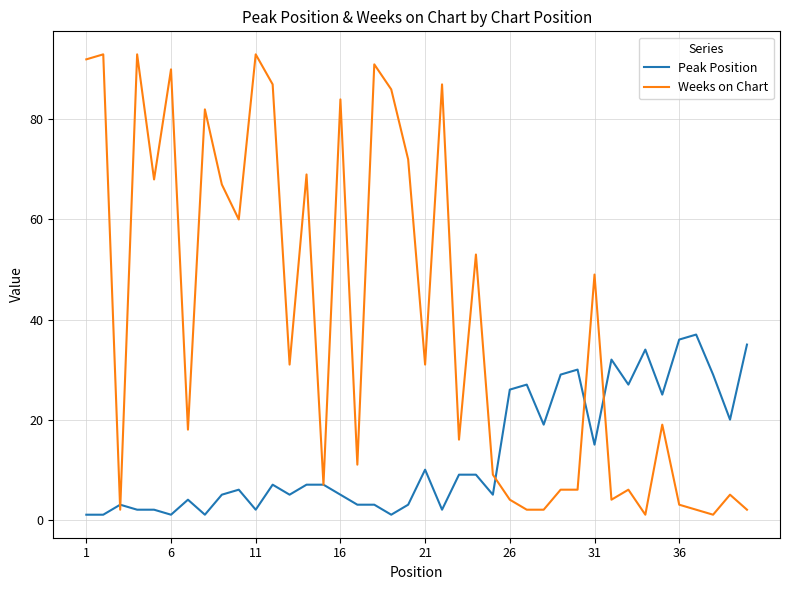

What are all the series names shown in the legend?

Peak Position, Weeks on Chart